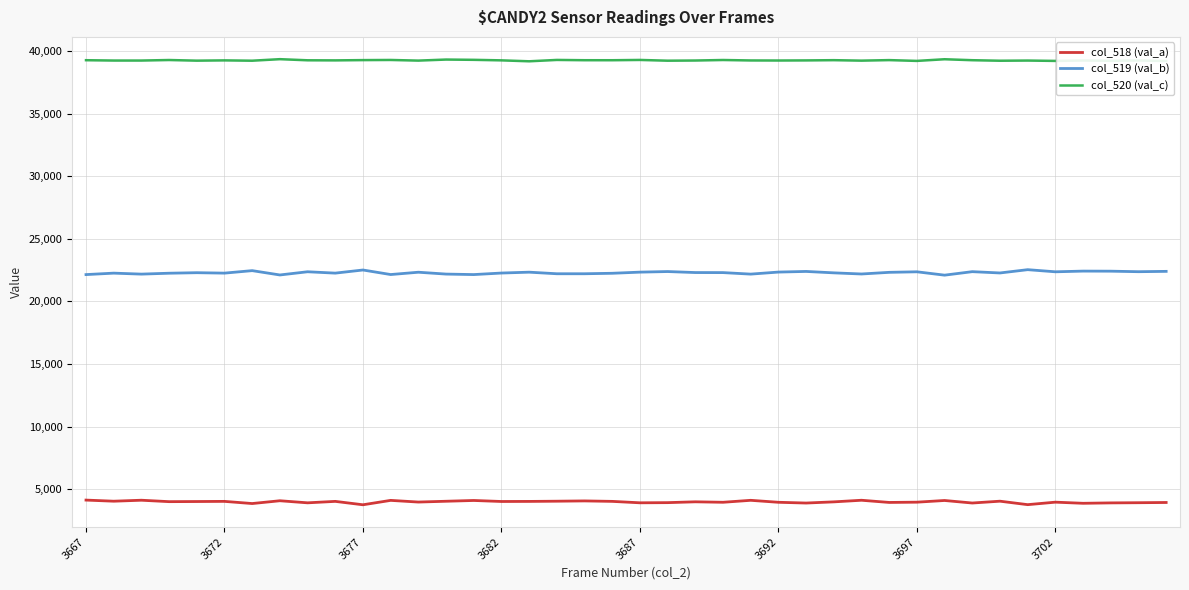

What is the maximum value for col_518 (val_a)?

4121